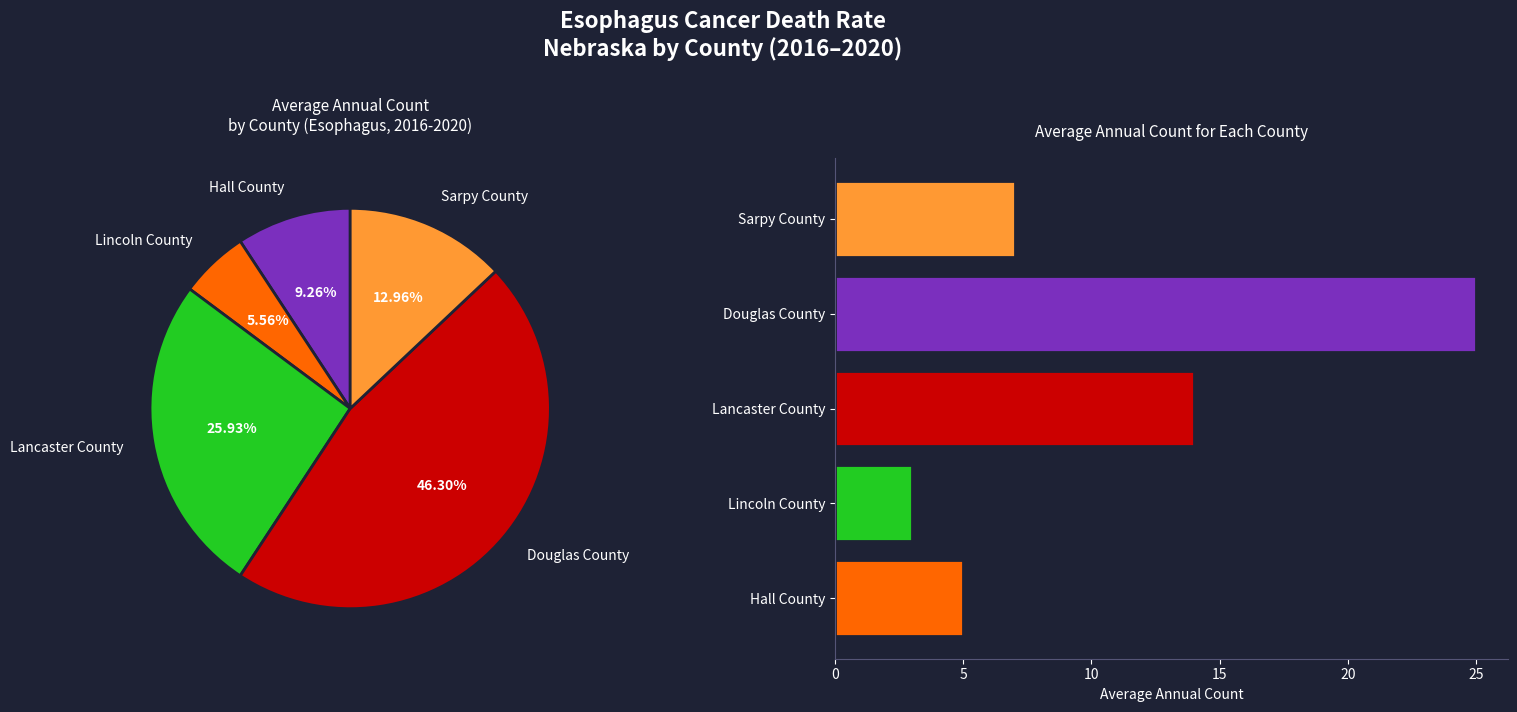

True or false: Lincoln County accounts for 6% of the total.

True